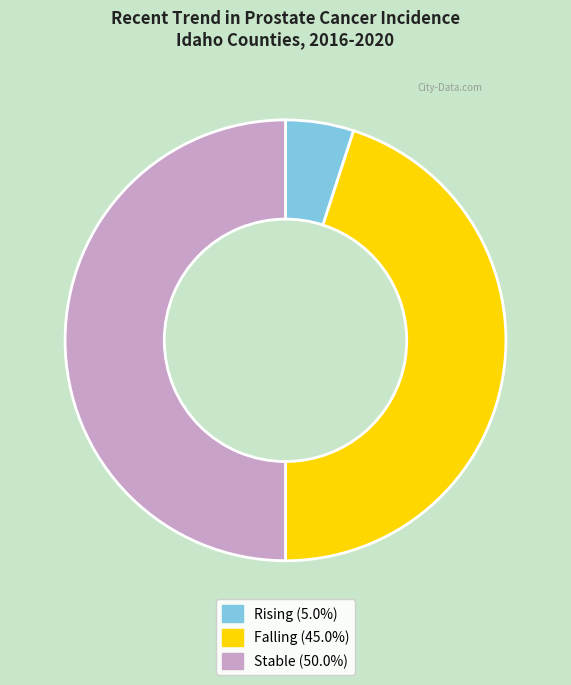

Count the number of slices in the pie.

3